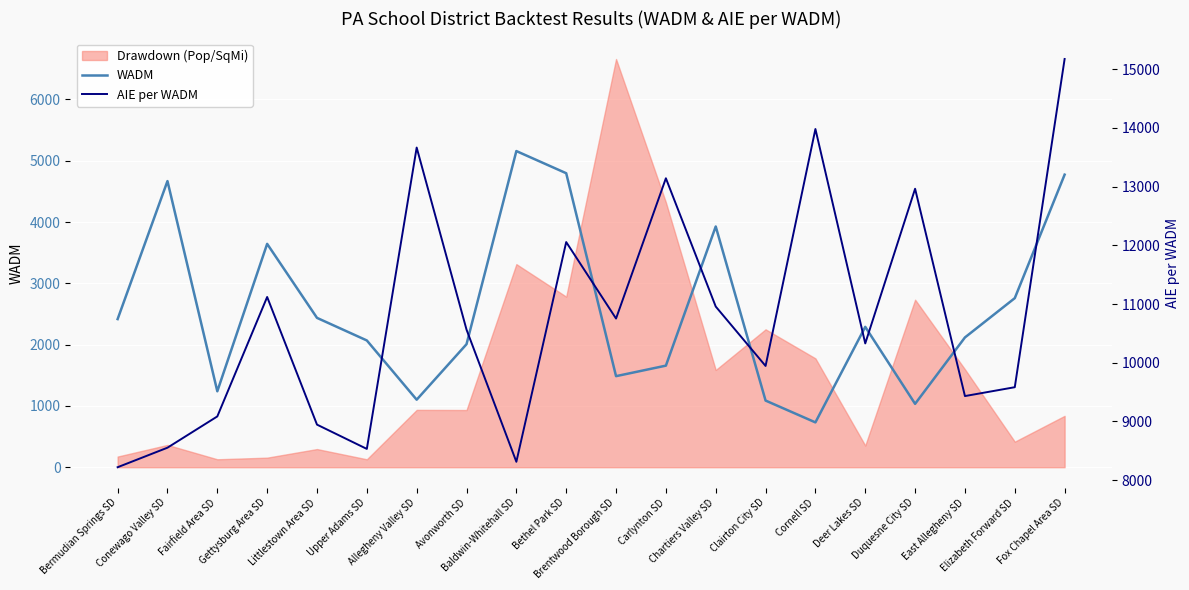

What is the sum of all AIE per WADM values?

215328.9